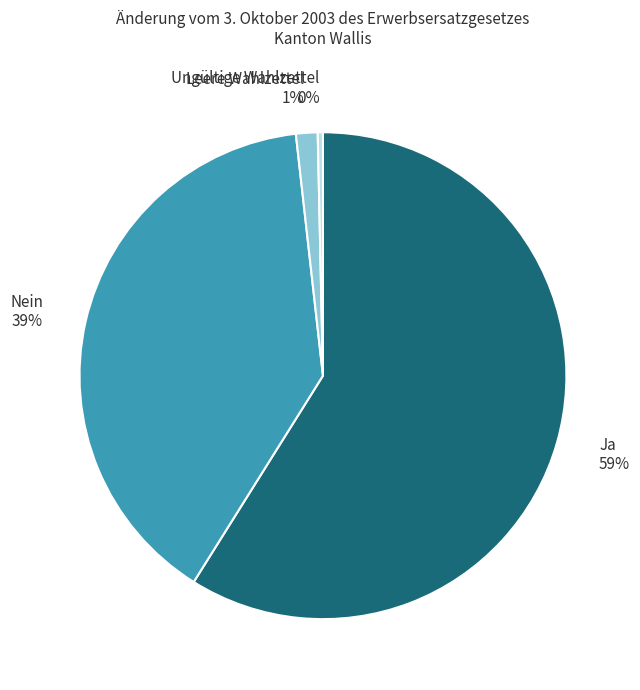

The Ja slice represents 53% of the pie. True or false?

False